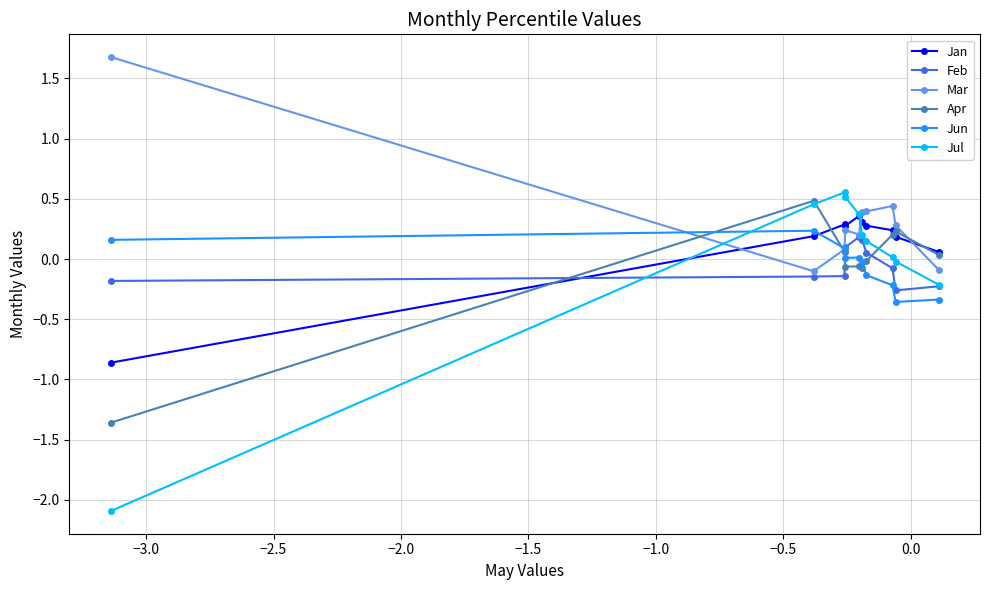

What is the value of the Jul point at the 10th from the left?

-0.2